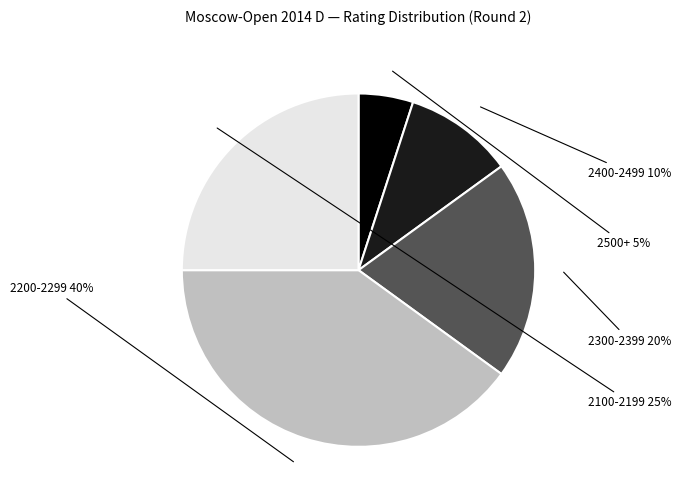

To the nearest percent, what is the difference between the largest and smallest slice percentages?

35%